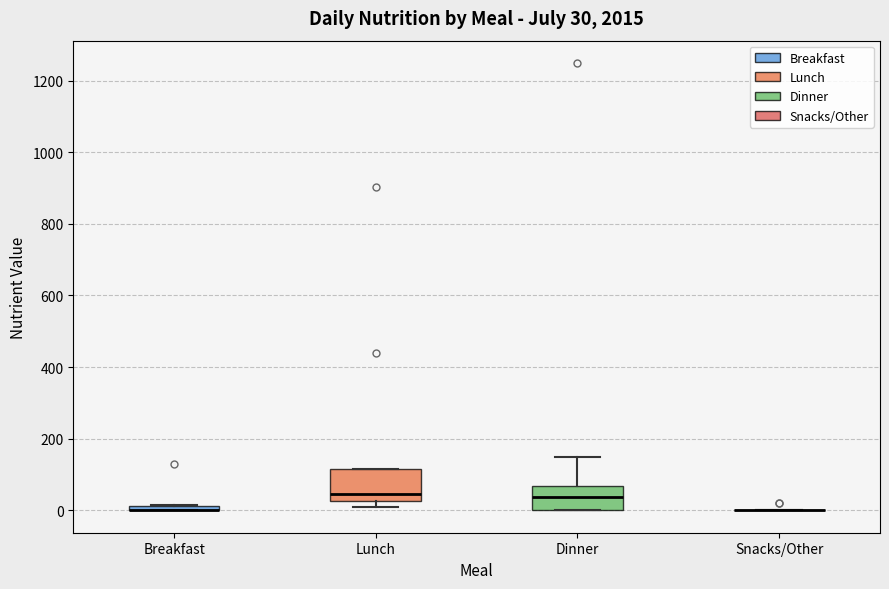

Comparing the boxes themselves (not the whiskers), which one is the tallest?

Lunch